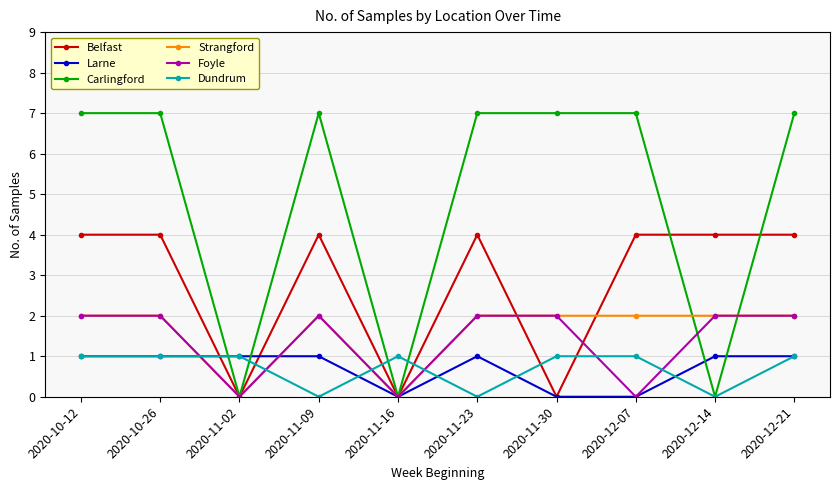

What is the value of the Dundrum point at the 5th from the left?

1